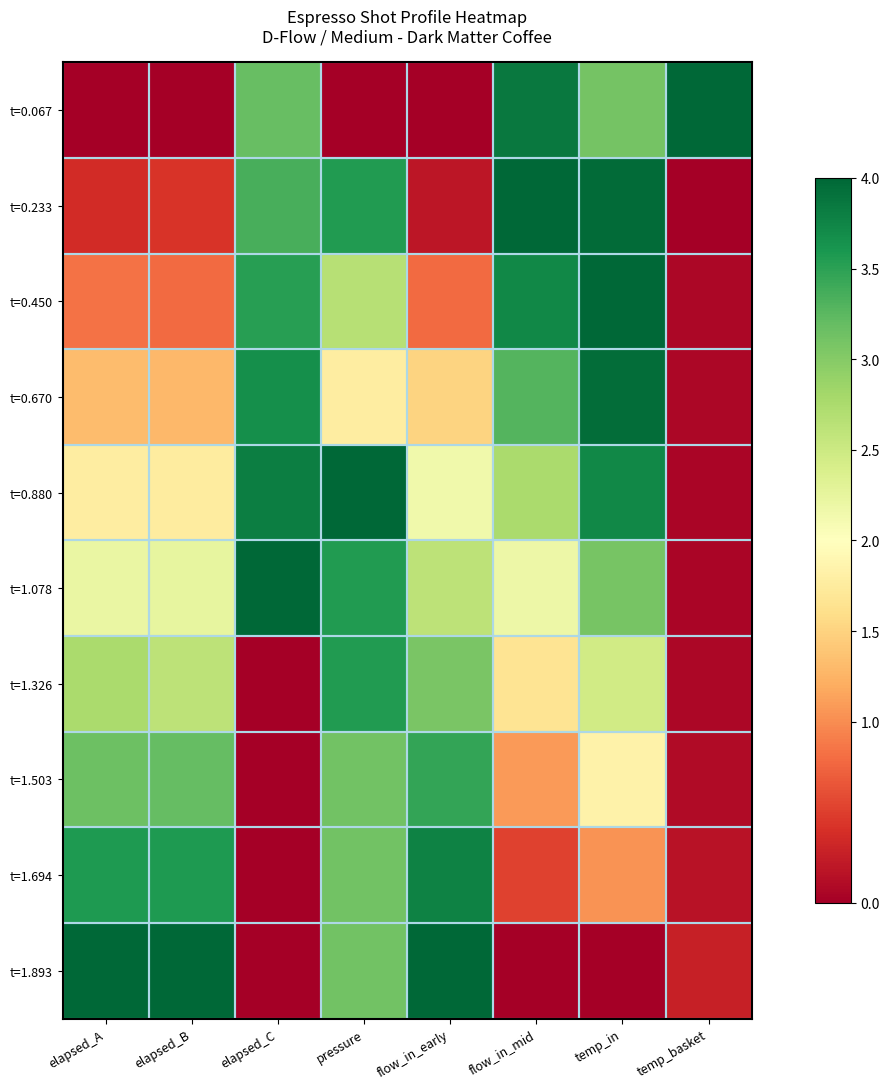

Which series has the largest total across all categories?

t=0.880